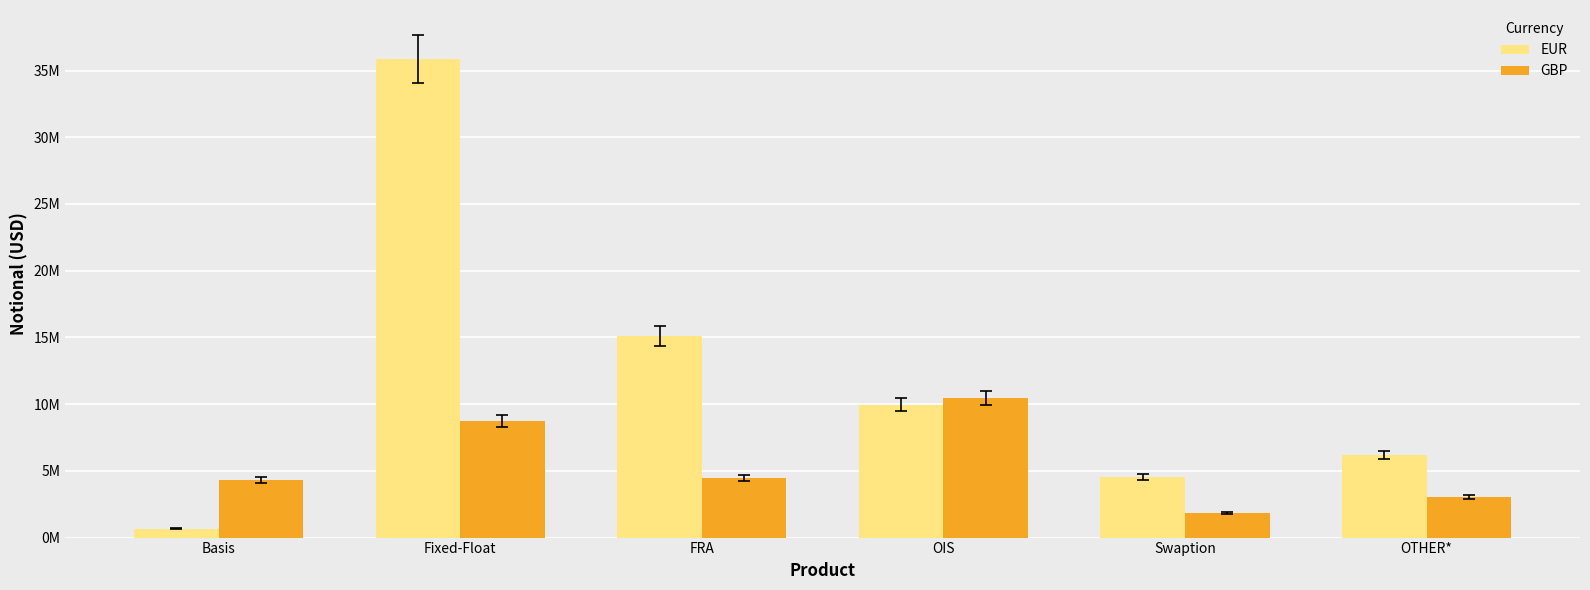

Which category has the lowest value in the GBP series?

Swaption